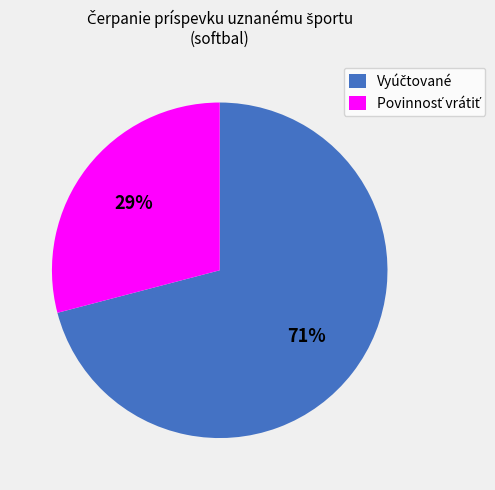

Is there any slice that represents more than half of the pie?

Yes